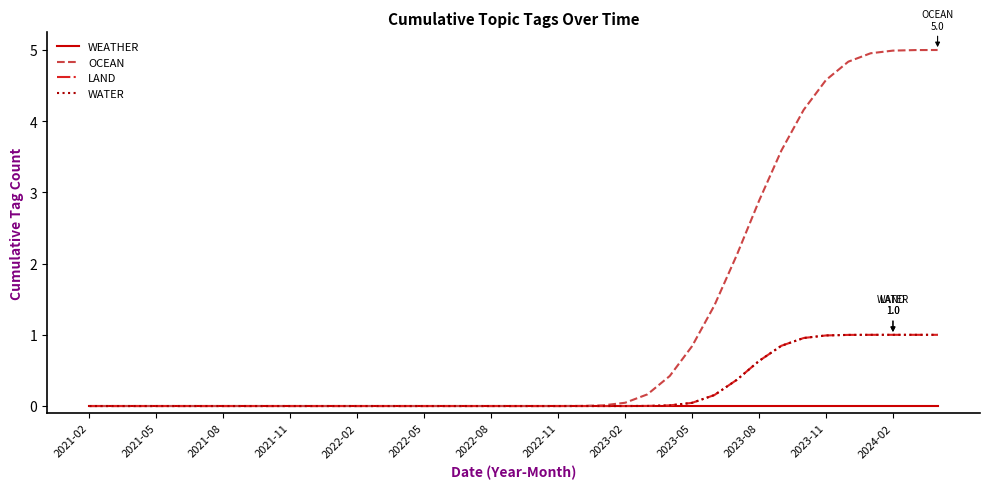

What is the difference between the maximum and minimum values in the LAND series?

1.0